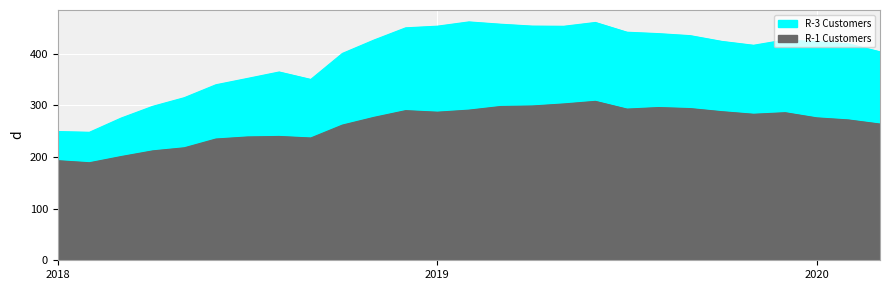

How many values in the R-1 Customers series are below 277?

13